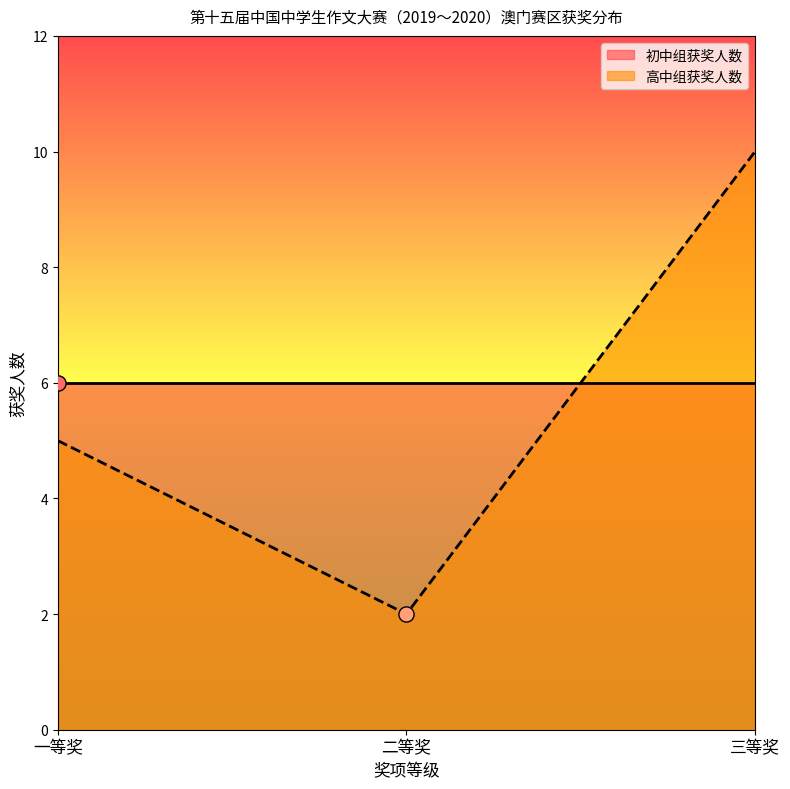

What is the change in value from 一等奖 to 二等奖?

-3